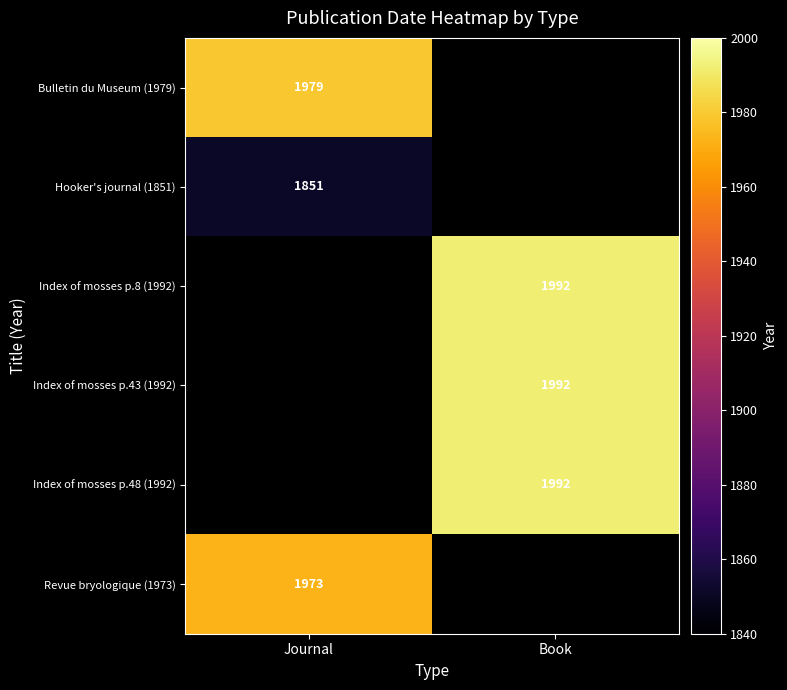

What is the minimum value shown in the chart?

1851.0